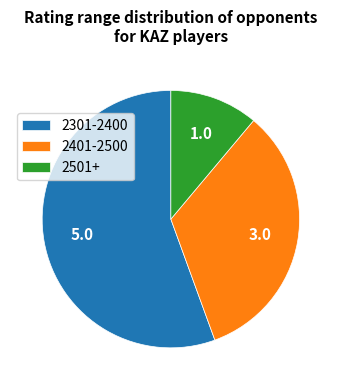

Is 2401-2500 the majority of the pie?

No